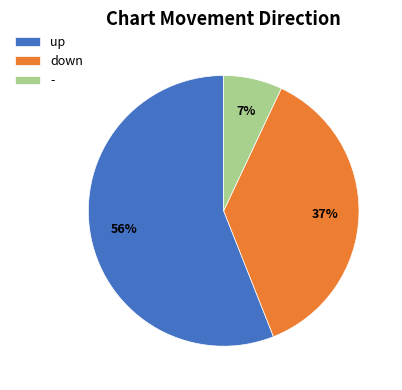

Is it true that up is 56% of the pie?

True